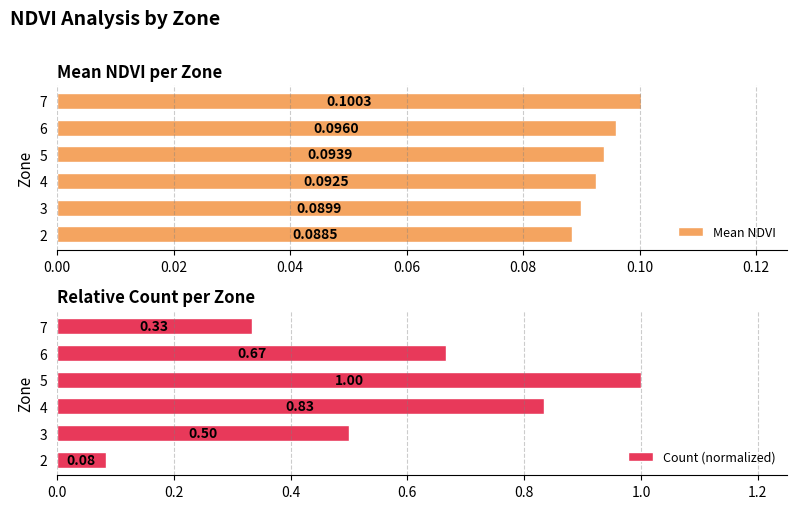

List the labels in order of Mean NDVI value, smallest first.

2, 3, 4, 5, 6, 7